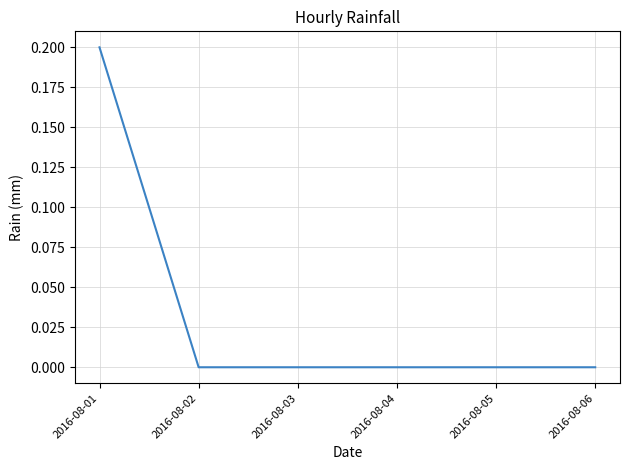

Which category has the highest value across all series?

2016-08-01